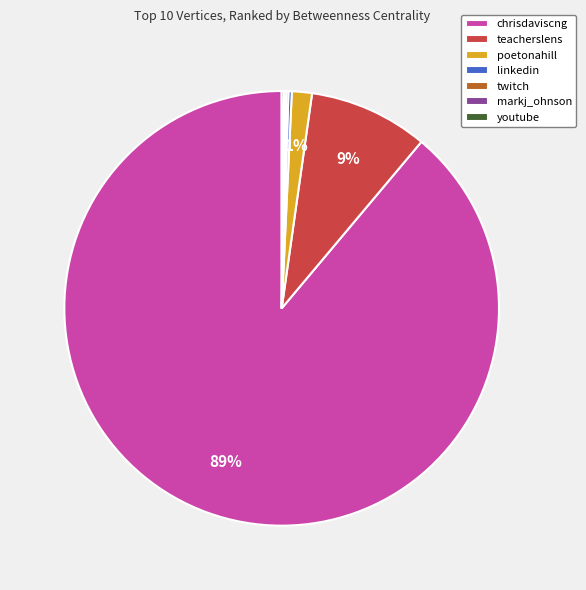

What is the majority slice?

chrisdaviscng